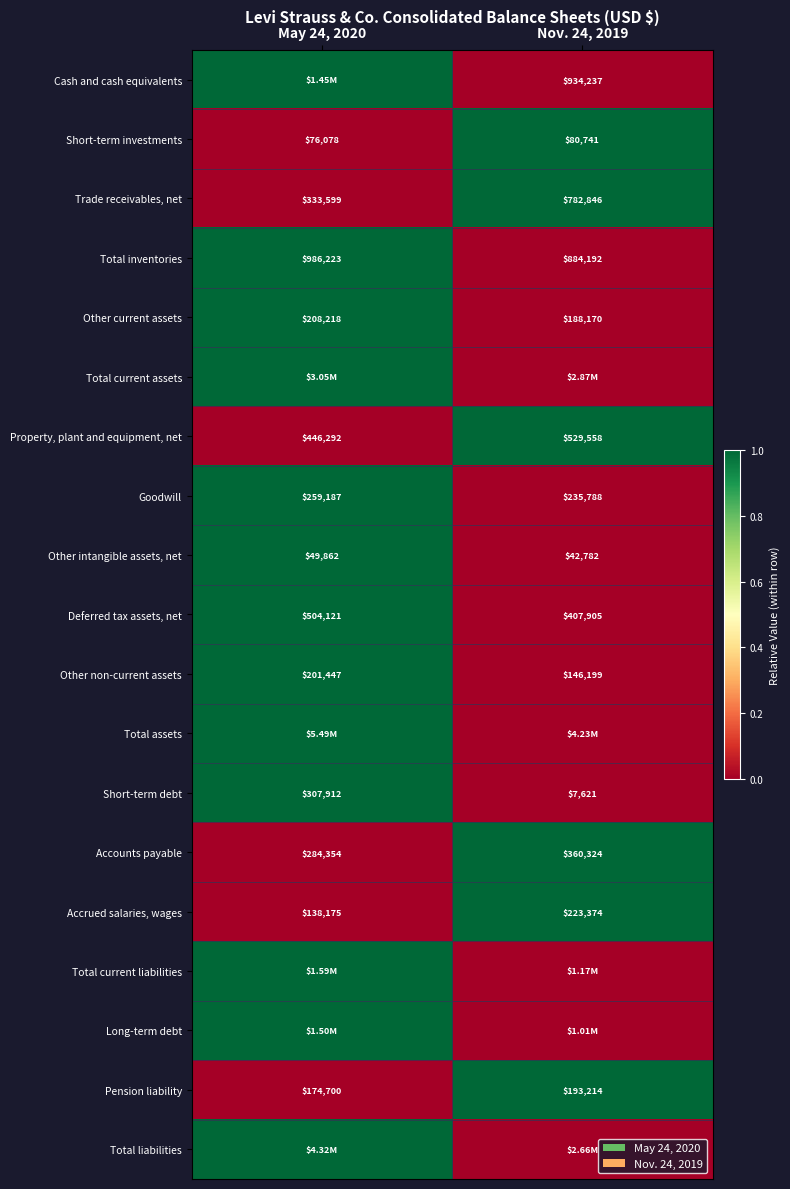

What is the sum of all Short-term investments values?

156819.0